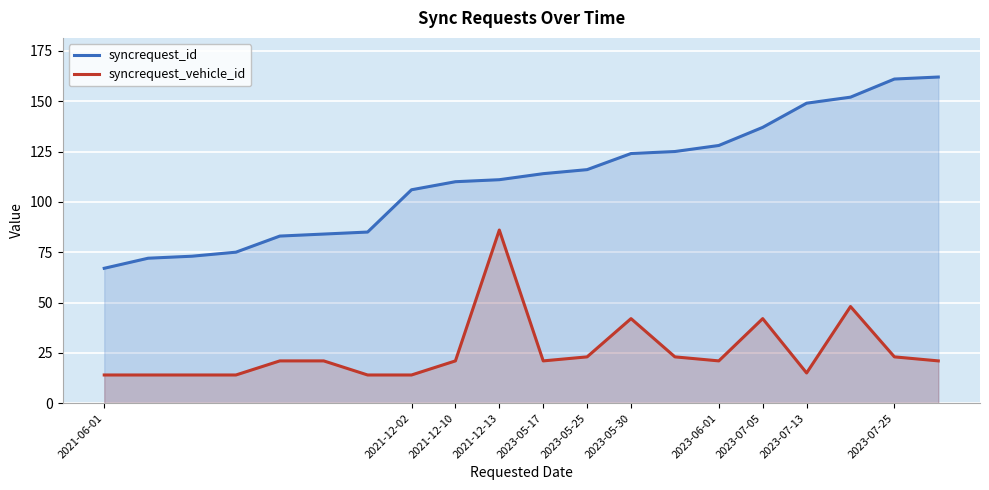

Rank the series by their maximum value, from lowest to highest.

syncrequest_vehicle_id, syncrequest_id